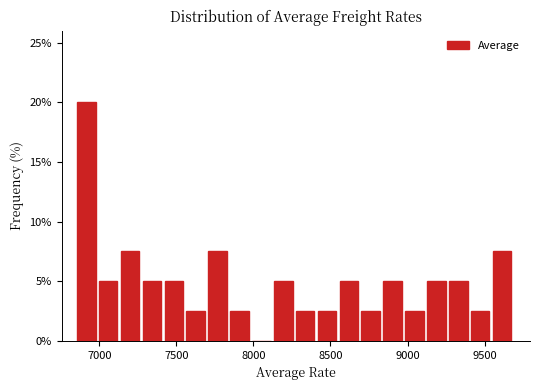

Read against the x-axis, roughly where is the centre of the tallest bar?

6900